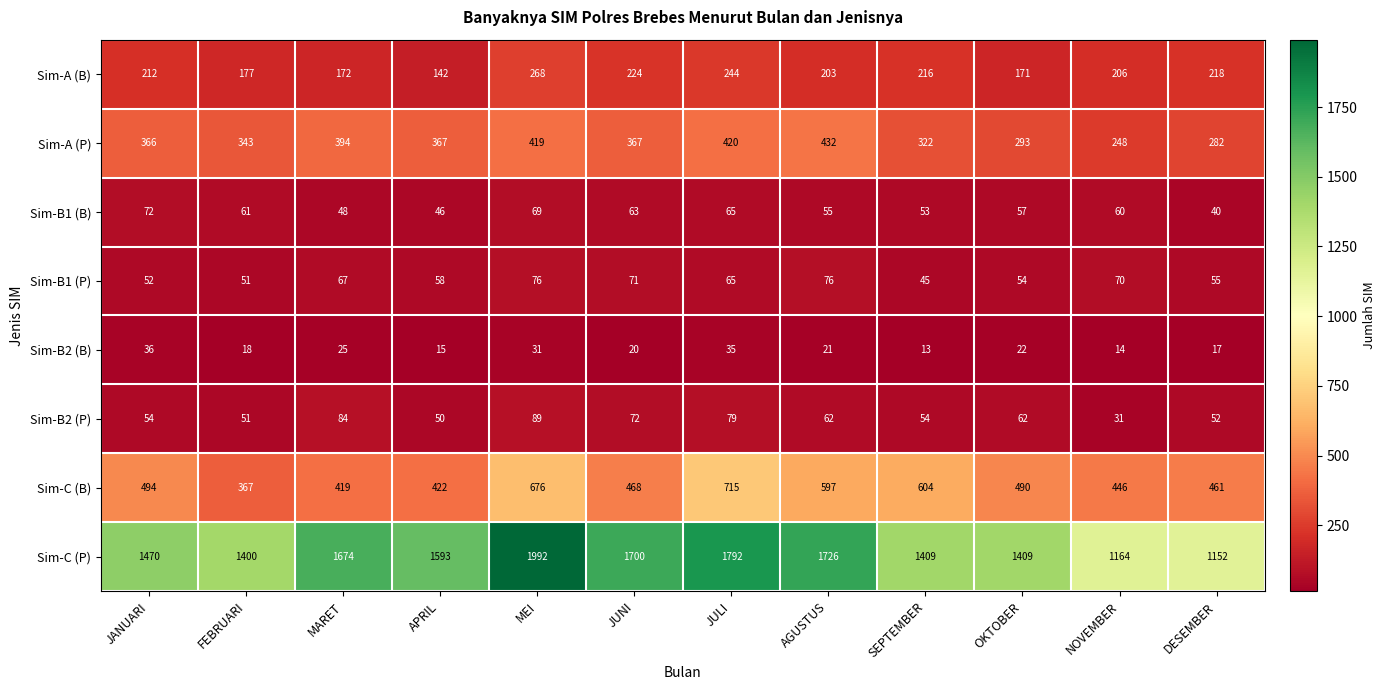

True or false: Sim-C (B) has a value of 604 at SEPTEMBER.

True